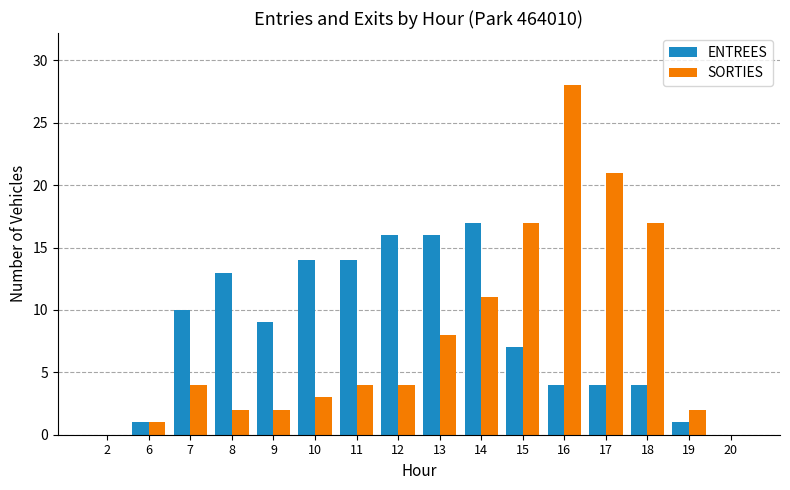

The SORTIES series shows 28 at 16. True or false?

True